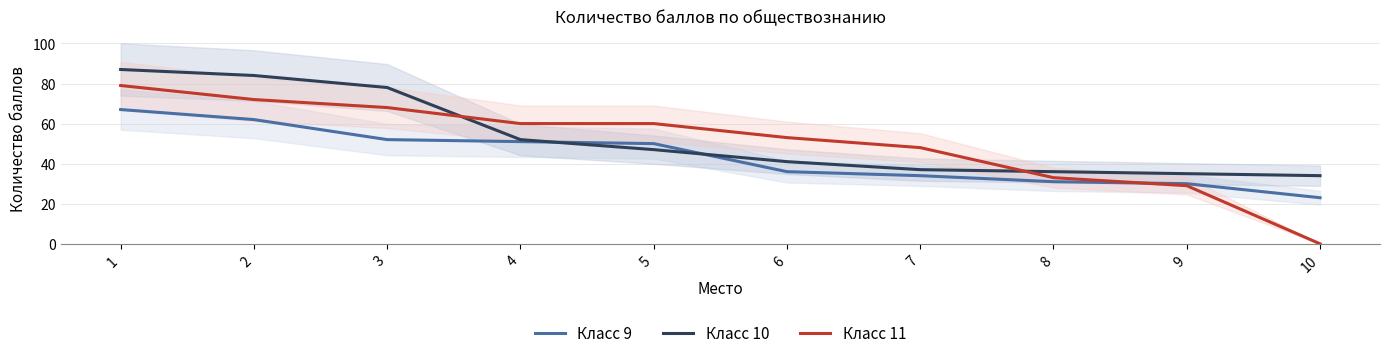

How many lines are shown in the chart?

3